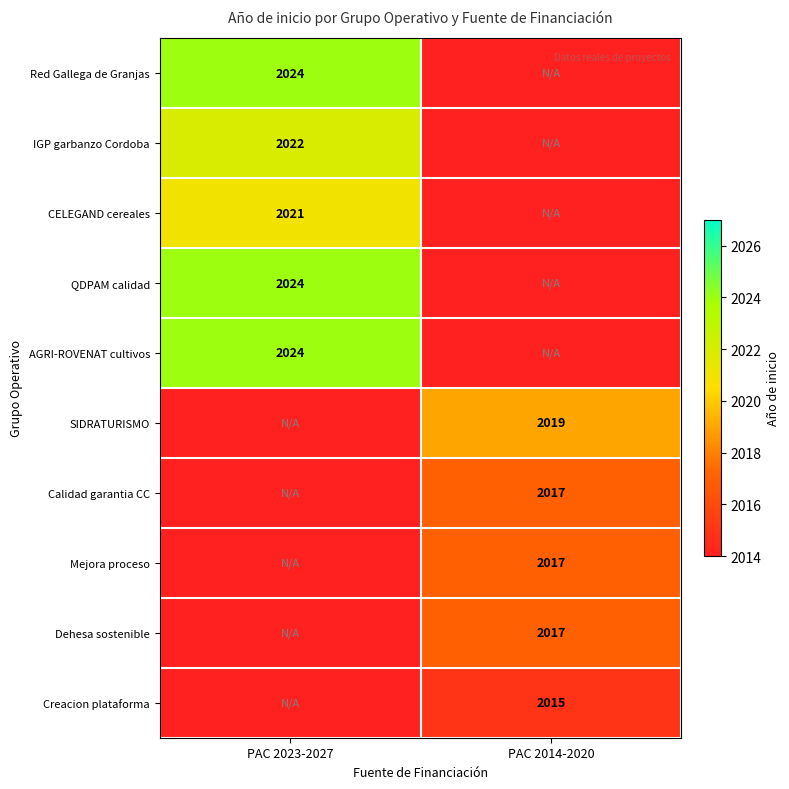

The Mejora proceso series shows 3491 at PAC 2014-2020. True or false?

False